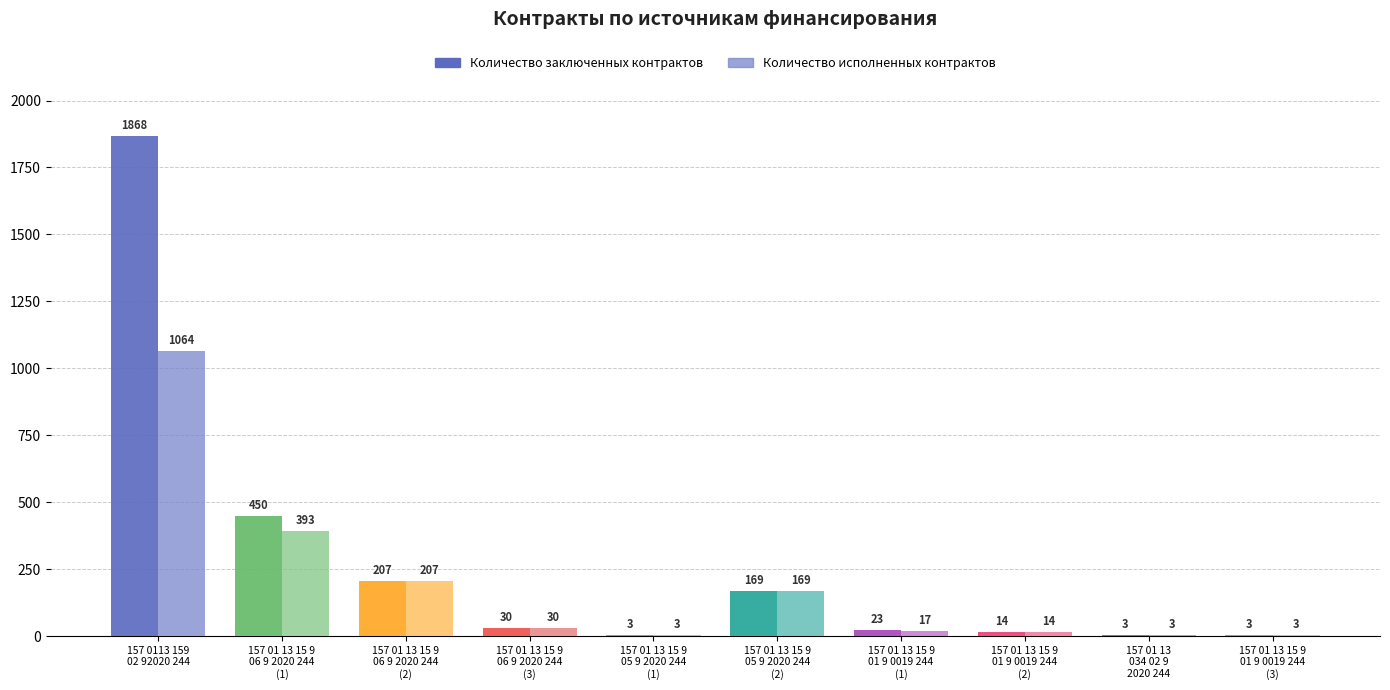

Reading left to right, transcribe all the data shown in this chart.

Количество заключенных контрактов: 157 0113 159
02 92020 244=1868	157 01 13 15 9
06 9 2020 244
(1)=450	157 01 13 15 9
06 9 2020 244
(2)=207	157 01 13 15 9
06 9 2020 244
(3)=30	157 01 13 15 9
05 9 2020 244
(1)=3	157 01 13 15 9
05 9 2020 244
(2)=169	157 01 13 15 9
01 9 0019 244
(1)=23	157 01 13 15 9
01 9 0019 244
(2)=14	157 01 13
034 02 9
2020 244=3	157 01 13 15 9
01 9 0019 244
(3)=3
Количество исполненных контрактов: 157 0113 159
02 92020 244=1064	157 01 13 15 9
06 9 2020 244
(1)=393	157 01 13 15 9
06 9 2020 244
(2)=207	157 01 13 15 9
06 9 2020 244
(3)=30	157 01 13 15 9
05 9 2020 244
(1)=3	157 01 13 15 9
05 9 2020 244
(2)=169	157 01 13 15 9
01 9 0019 244
(1)=17	157 01 13 15 9
01 9 0019 244
(2)=14	157 01 13
034 02 9
2020 244=3	157 01 13 15 9
01 9 0019 244
(3)=3